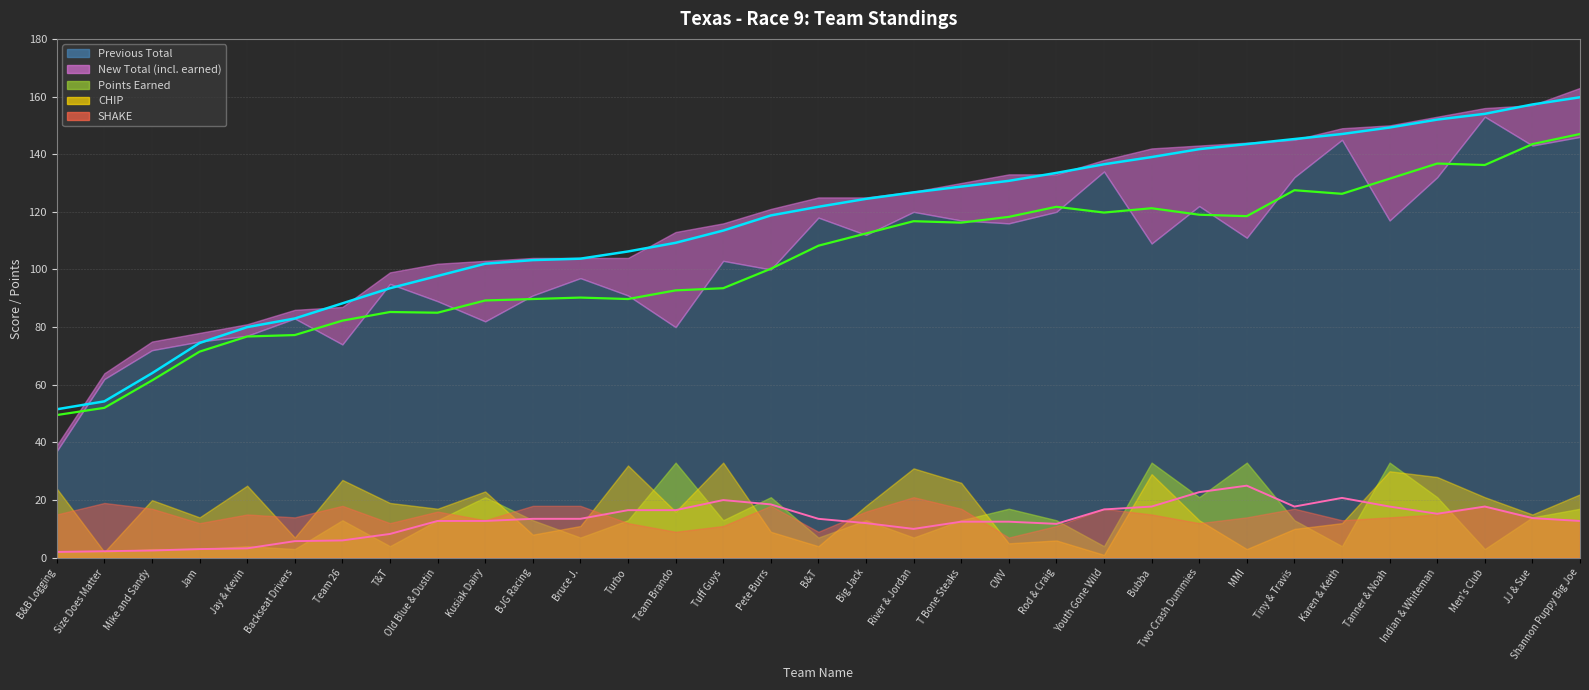

What is the total value across all series at Team Brando?

251